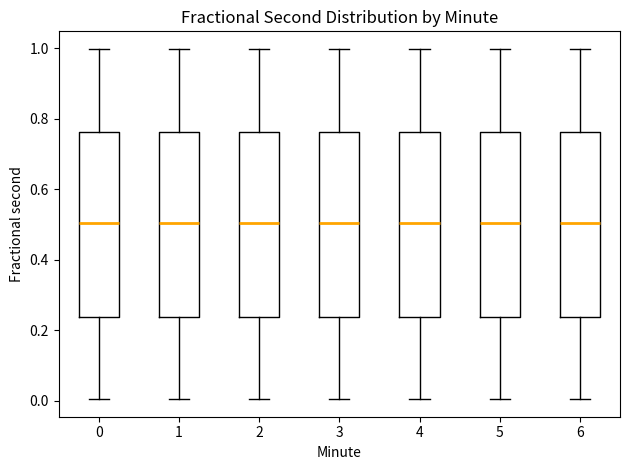

Reading left to right, read every box against the y-axis: the position of its median line, the range the box covers, and the ends of its whiskers. The values are not printed on the chart, so give them approximately, as read against the axis.

0: median 0.50, box 0.24 to 0.76, whiskers 0.00 to 1.00
1: median 0.50, box 0.24 to 0.76, whiskers 0.00 to 1.00
2: median 0.50, box 0.24 to 0.76, whiskers 0.00 to 1.00
3: median 0.50, box 0.24 to 0.76, whiskers 0.00 to 1.00
4: median 0.50, box 0.24 to 0.76, whiskers 0.00 to 1.00
5: median 0.50, box 0.24 to 0.76, whiskers 0.00 to 1.00
6: median 0.50, box 0.24 to 0.76, whiskers 0.00 to 1.00